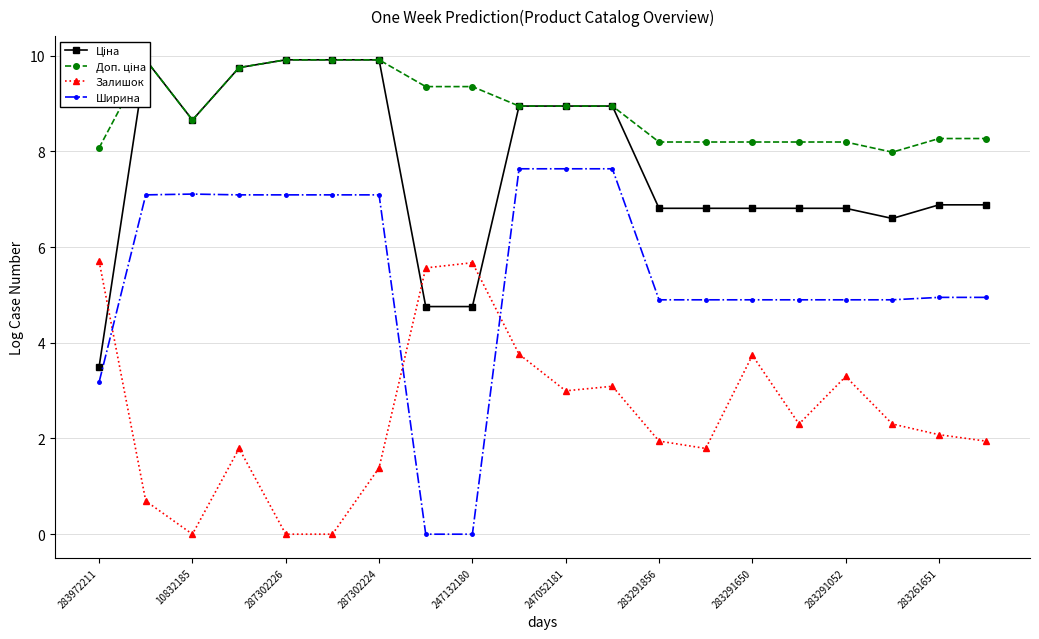

The value of Ширина at 283261651 is 2.1. True or false?

False